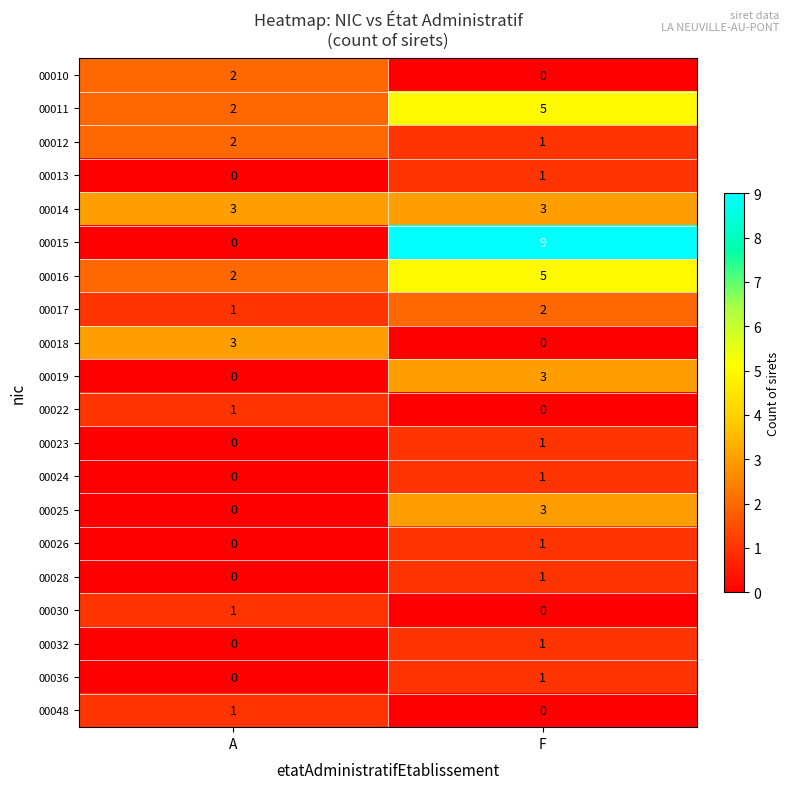

What is the sum of the 00019 values at A and F?

3